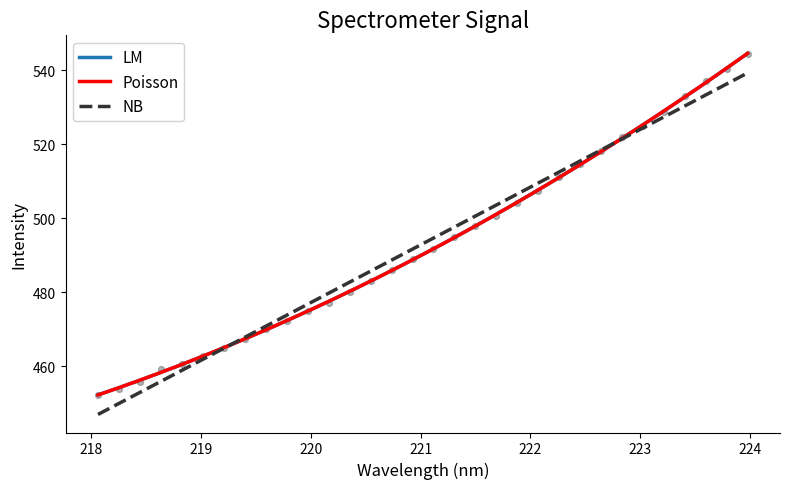

What is the change in value from 218.2508 to 221.6902?

+46.7